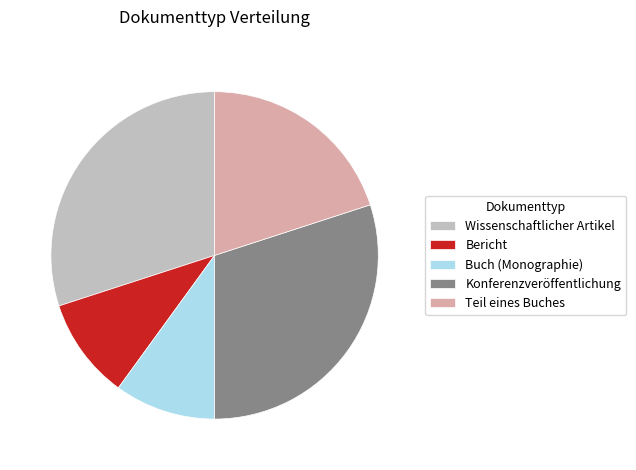

Approximately how many times larger is the value at Konferenzveröffentlichung compared to Wissenschaftlicher Artikel?

1.0